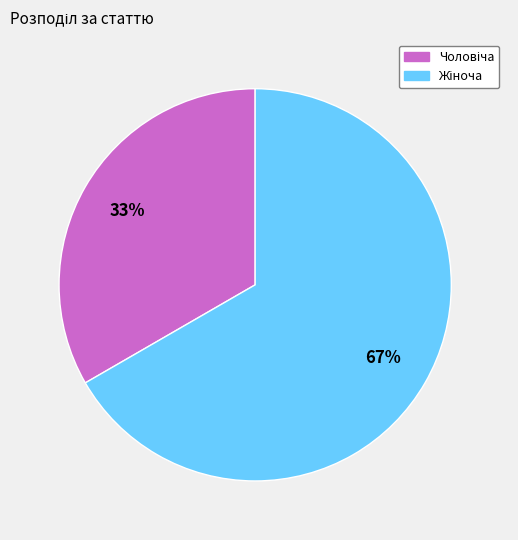

To the nearest percent, what is the average slice percentage?

50%